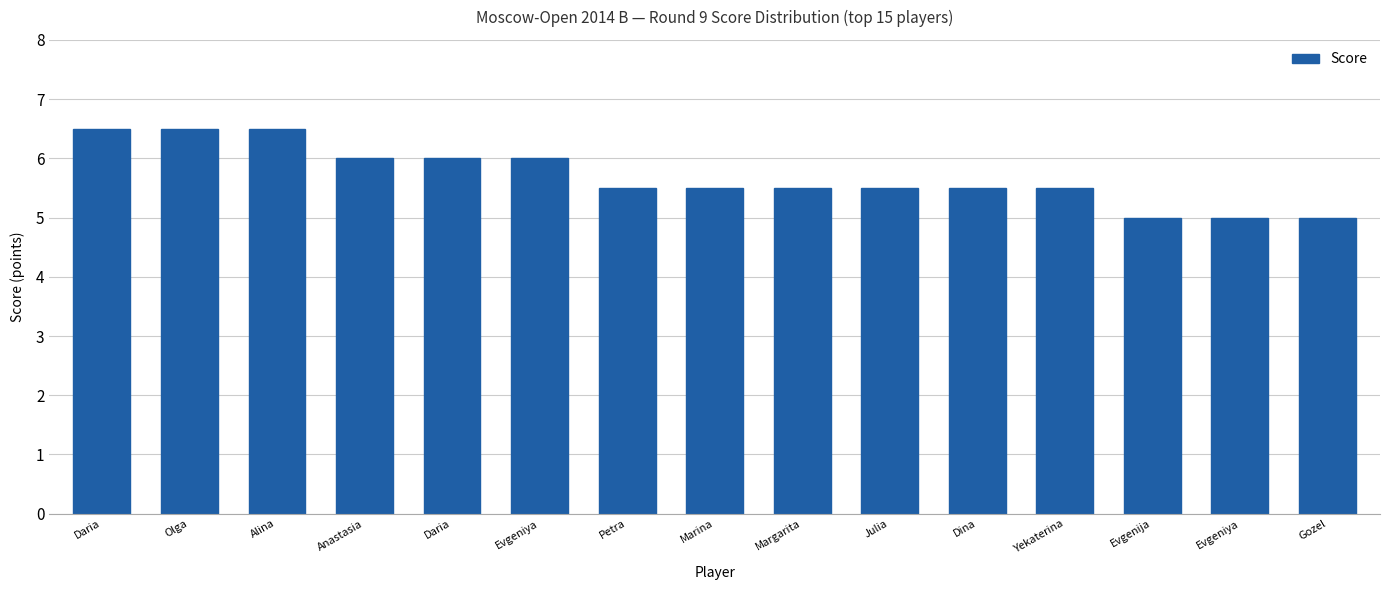

How many distinct data groups are displayed?

1